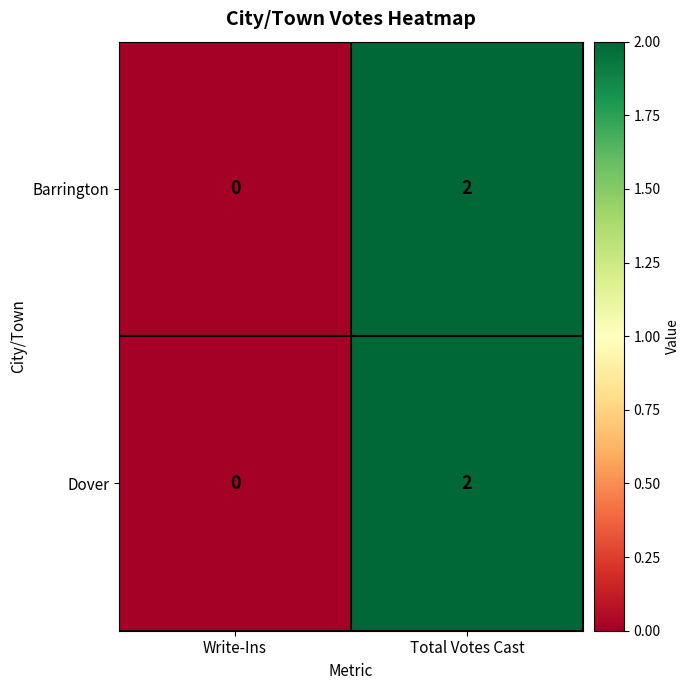

Reading right to left, extract all data points from this chart.

Barrington: Total Votes Cast=2	Write-Ins=0
Dover: Total Votes Cast=2	Write-Ins=0